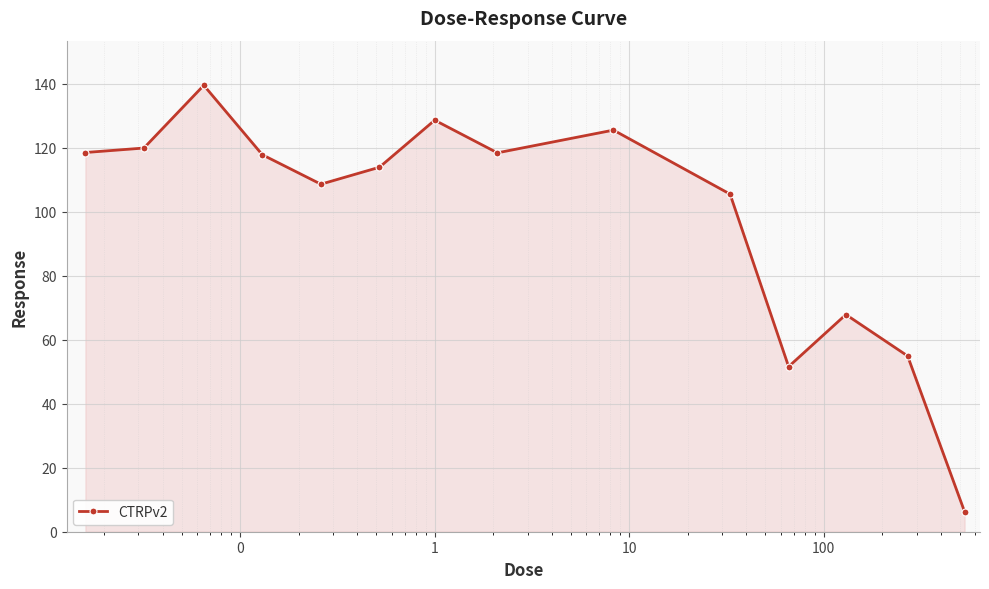

What is the value of the 10th point from the left?

105.5